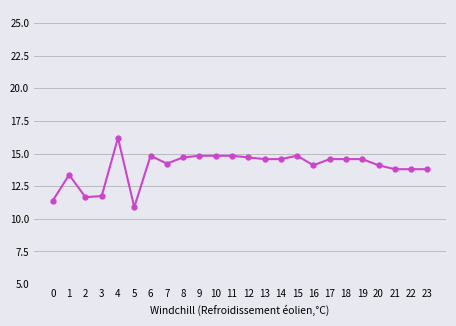

Which label corresponds to the smallest value in the chart?

5